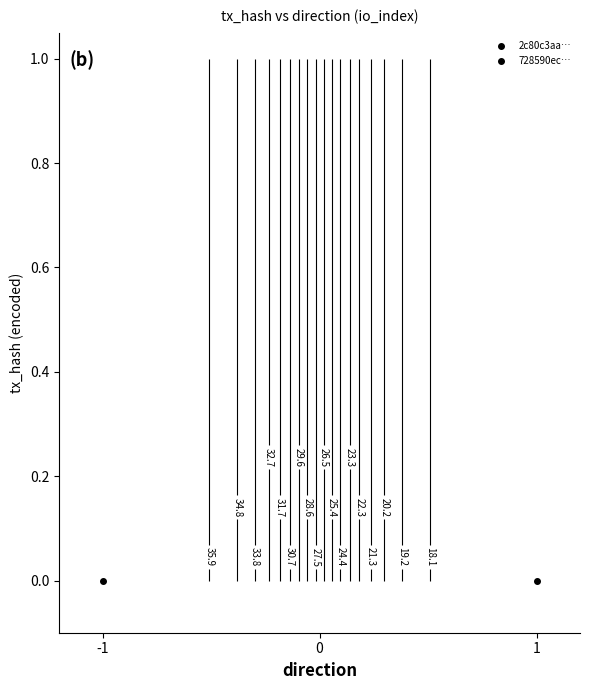

Reading left to right, list all the values displayed in this chart.

2c80c3aafca9198dcc4b066f8873f751ddf1a9a: direction=-1	io_index=37
728590eca08370b142e37a99fed85cbc1466db5: direction=1	io_index=17